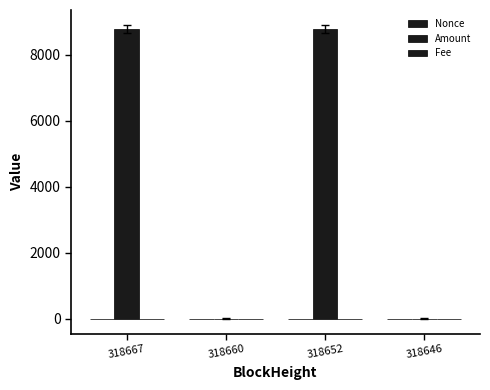

At how many categories does at least one series exceed 990?

2